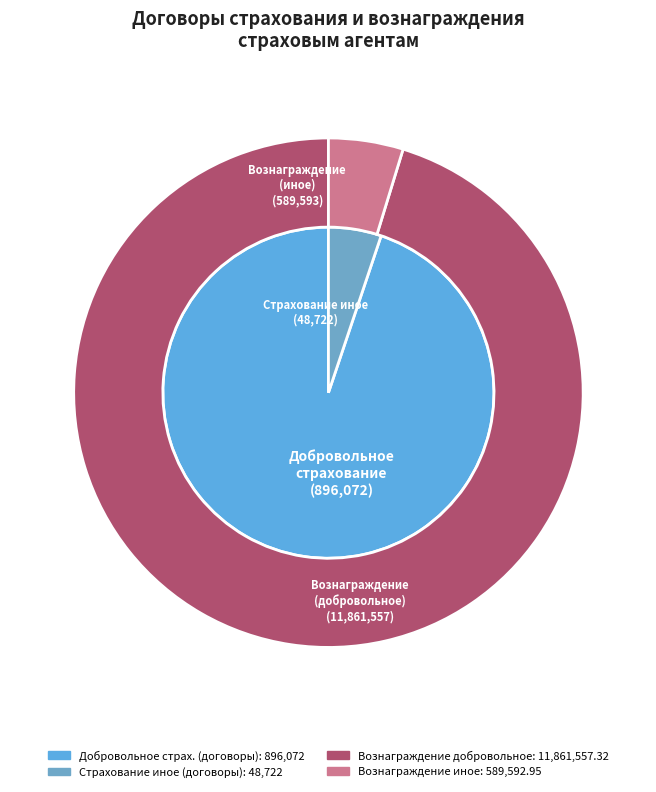

To the nearest percent, what is the combined percentage of Страхование иное (вознаграждение) and Добровольное страхование (вознаграждение)?

93%